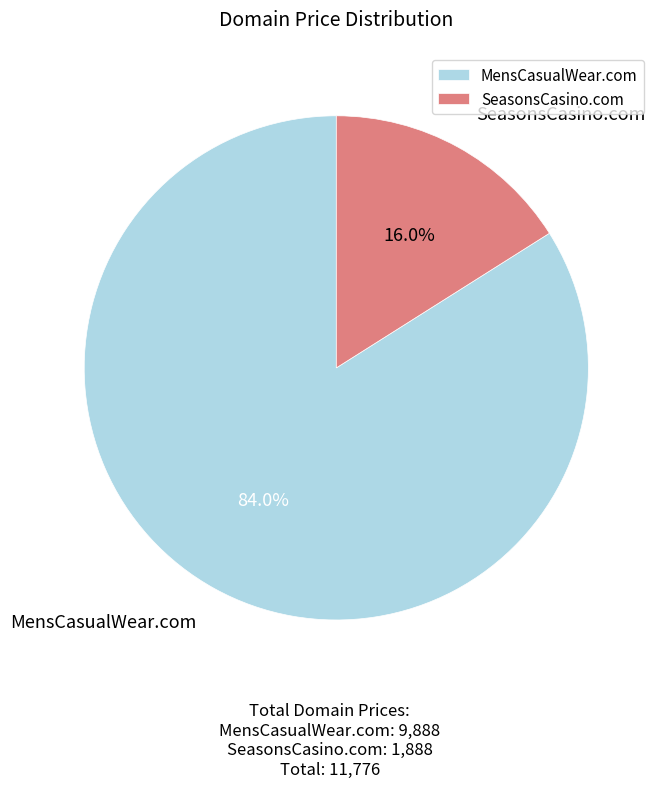

Which slice is the smallest?

SeasonsCasino.com